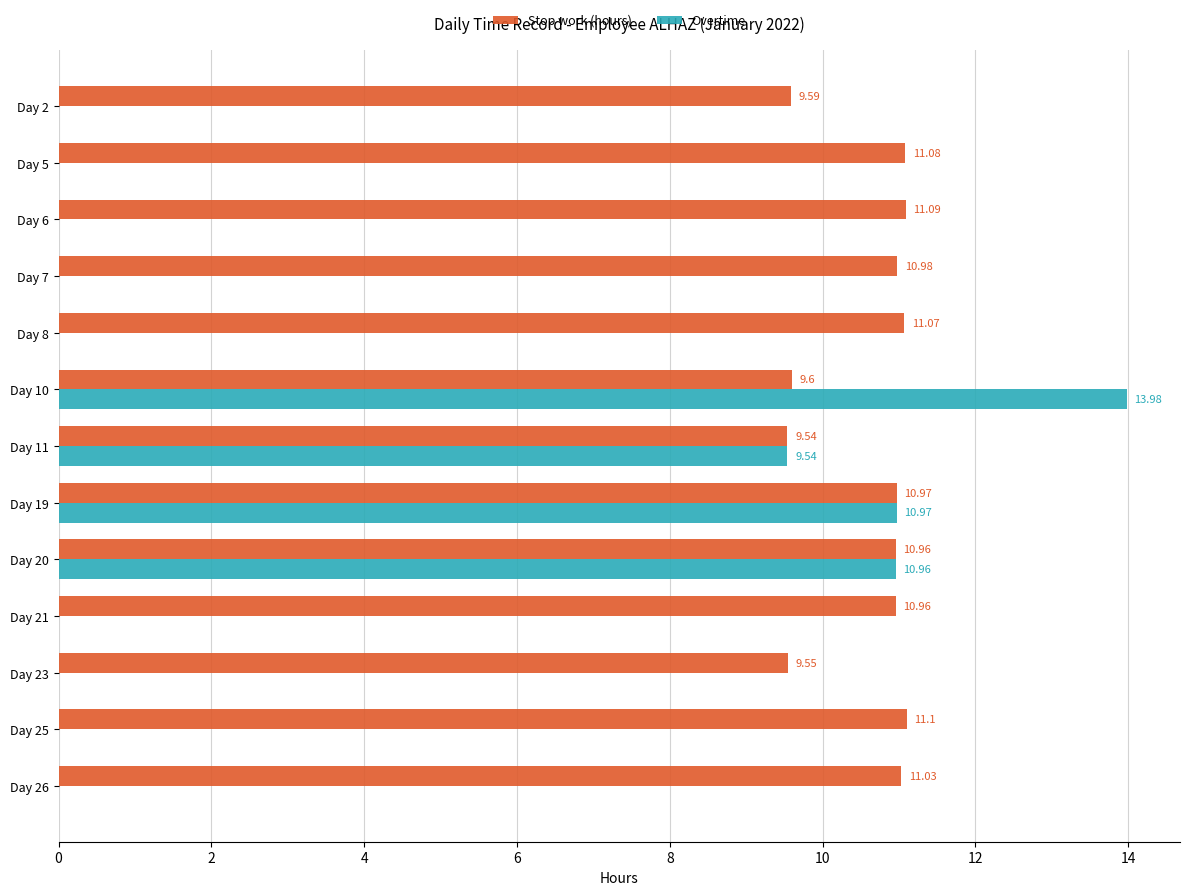

Which series has the largest total across all categories?

Stop work (hours)